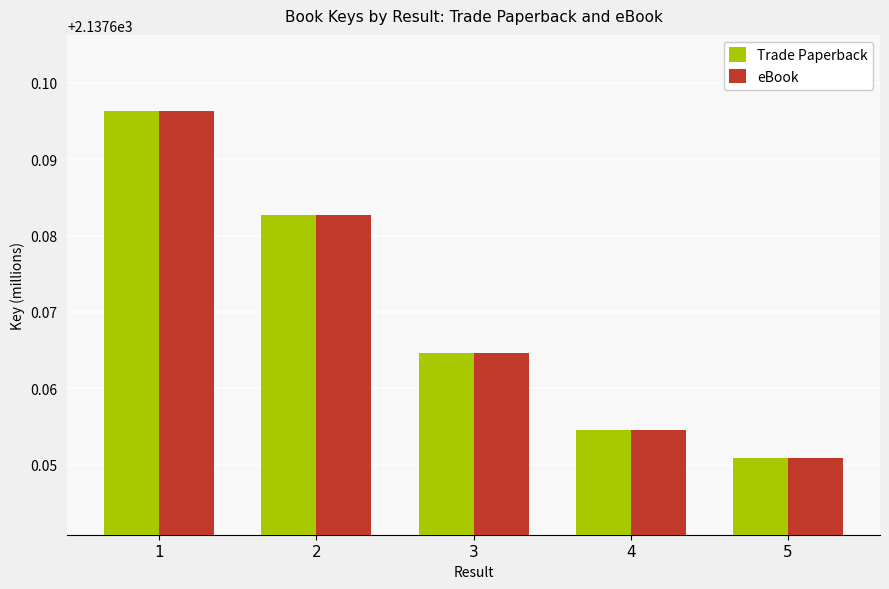

What is the total value across all series at 4?

4275.3